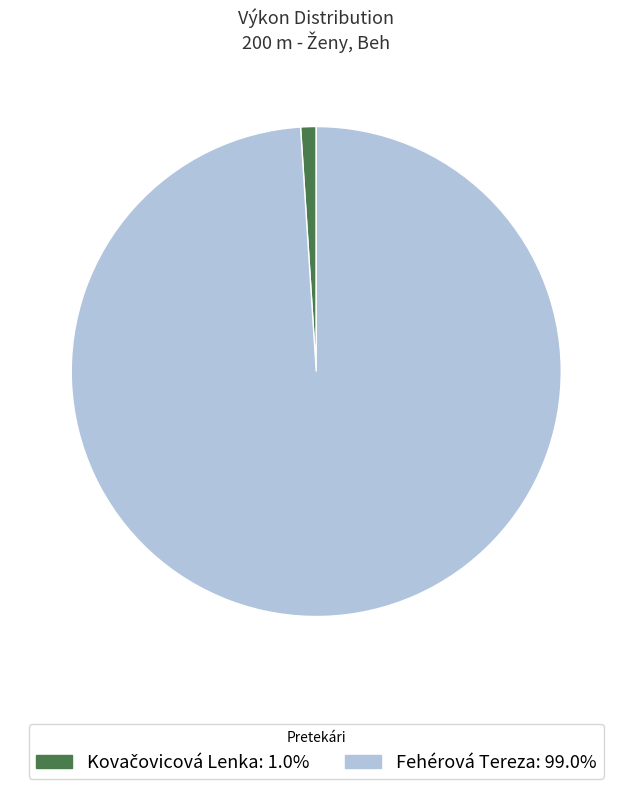

What is the largest slice in the pie chart?

Fehérová Tereza